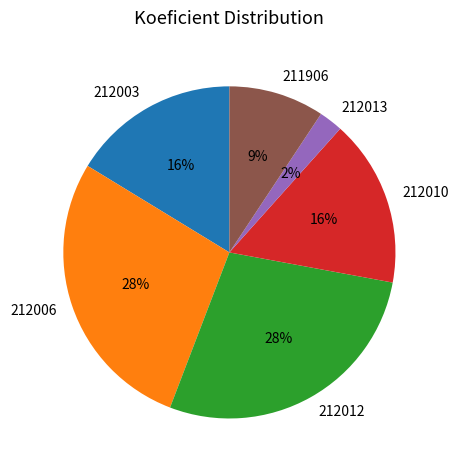

To the nearest percent, what portion does 211906 represent?

9%